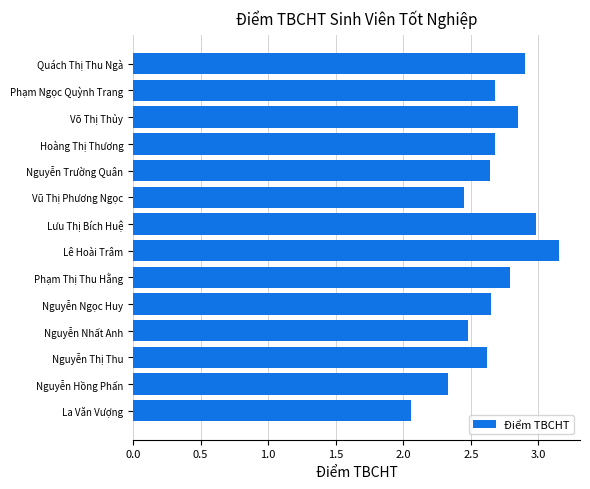

At which category does the chart reach its minimum across all series?

La Văn Vượng